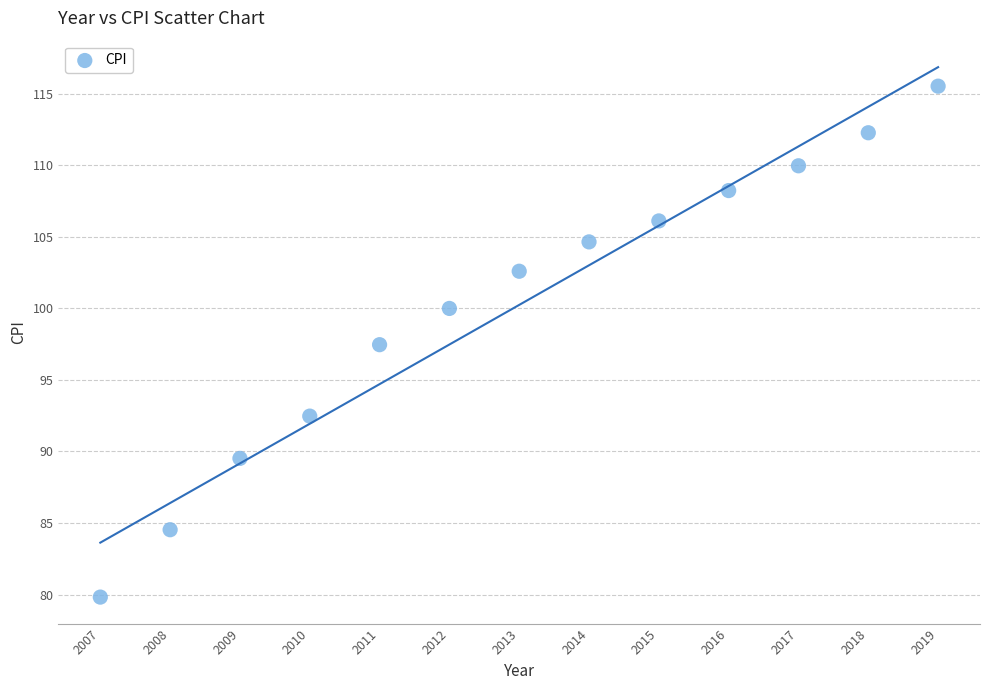

What is the range of X values (max minus min)?

12.0